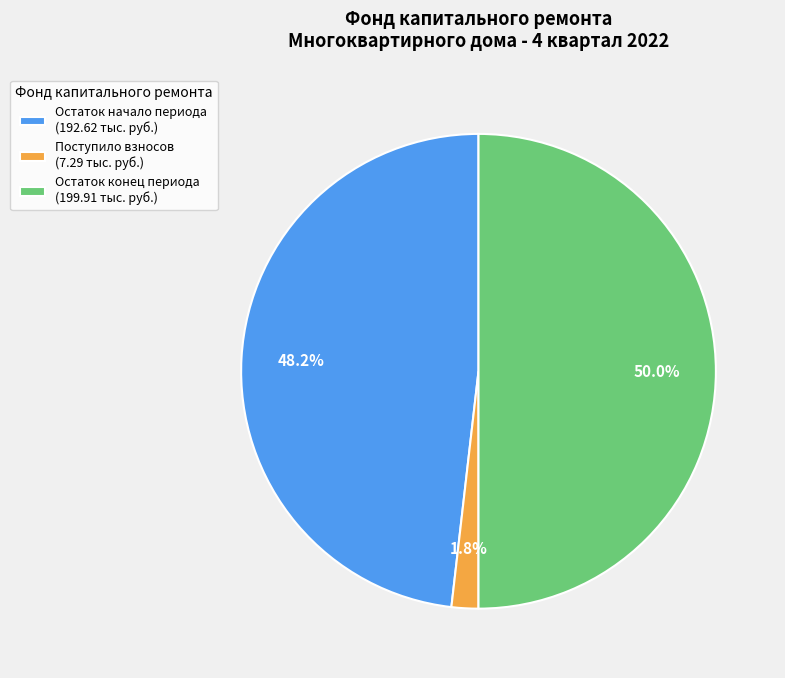

Combined, what portion of the pie is Остаток конец периода (199.91 тыс. руб.) and Поступило взносов (7.29 тыс. руб.)?

51.8%